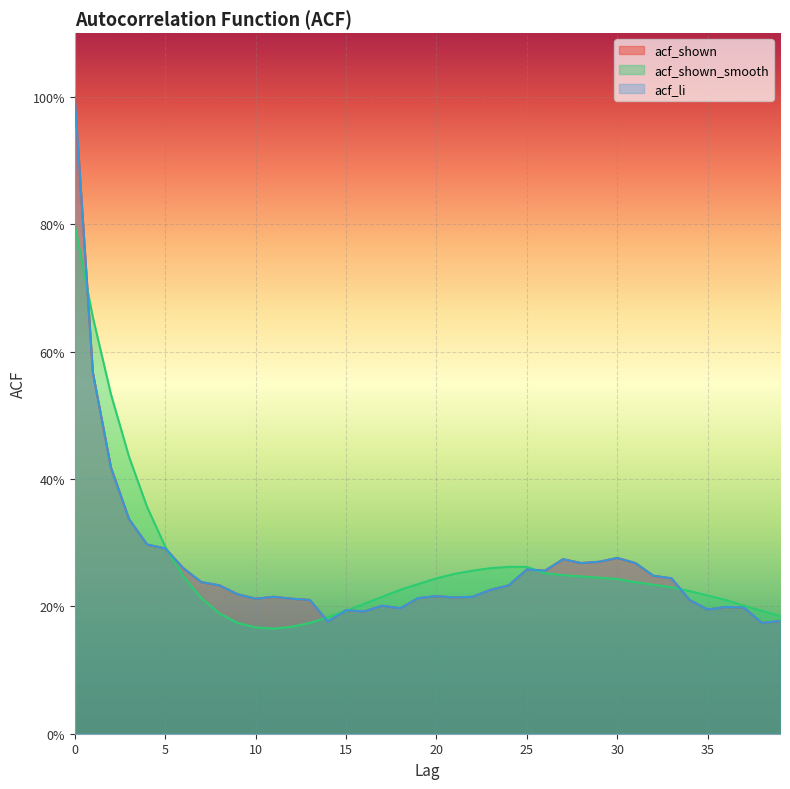

Does the chart display data point markers on the line(s)?

No